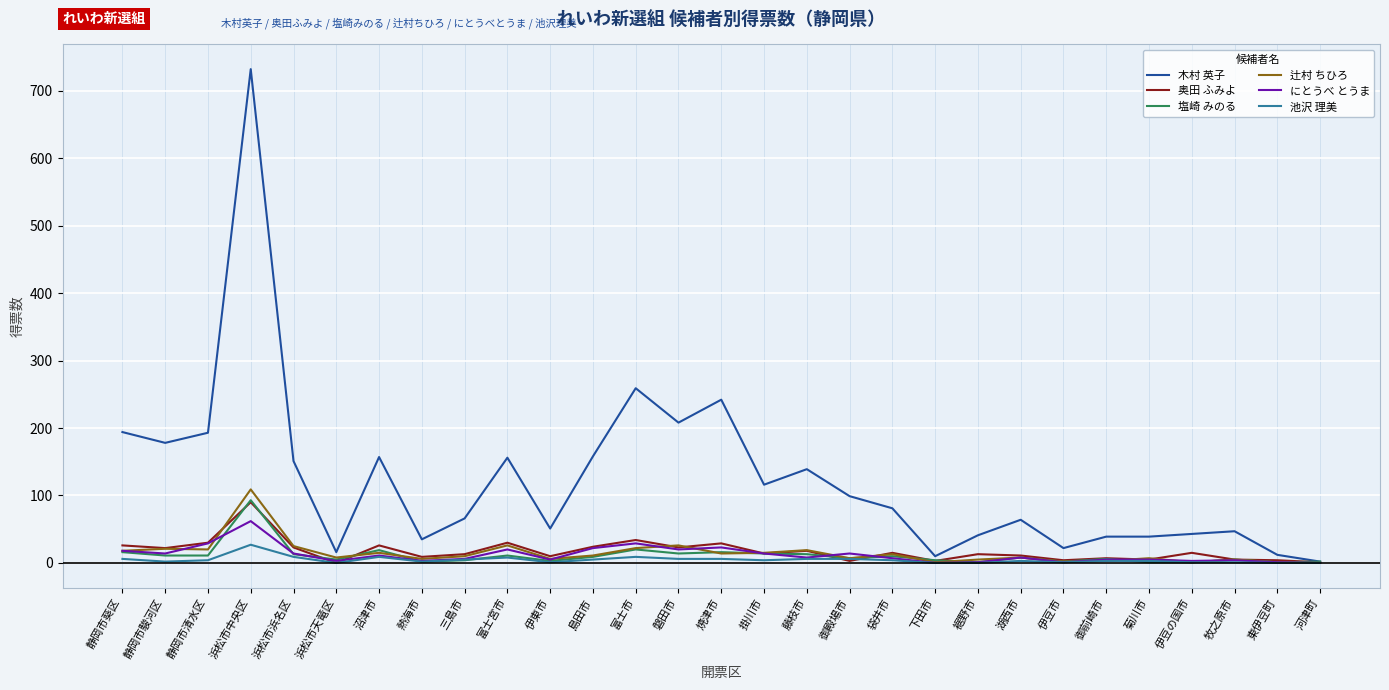

Which series changed the most between 熱海市 and 湖西市?

木村 英子